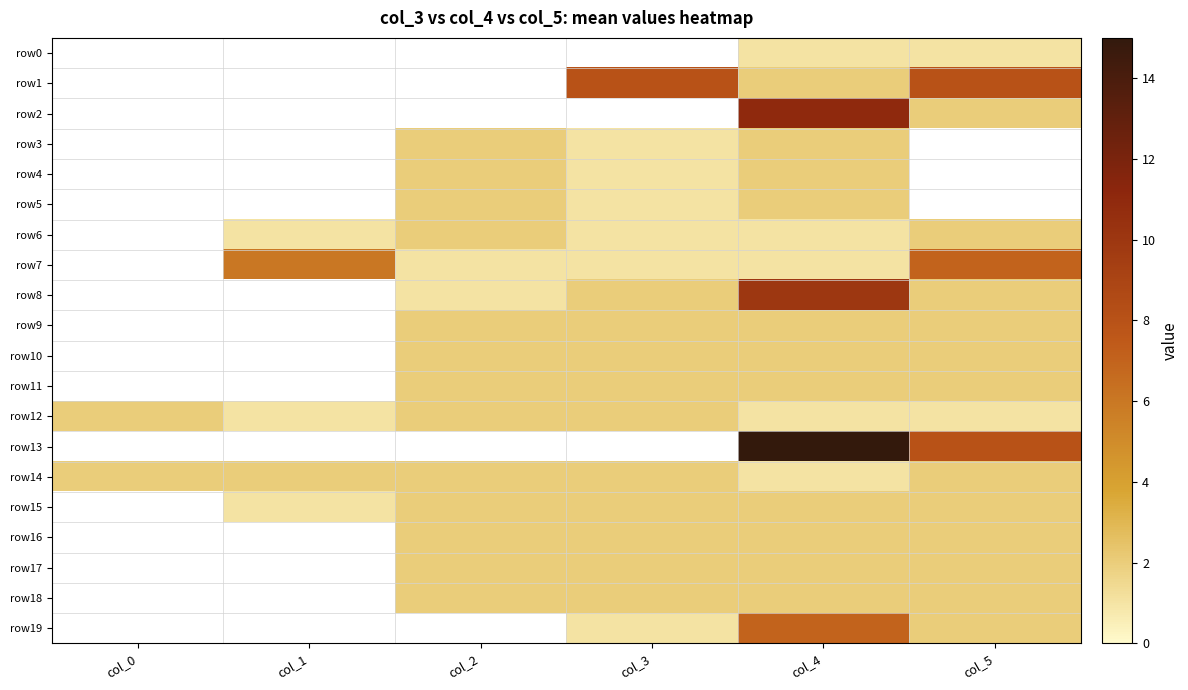

How many categories are shown in the chart?

6